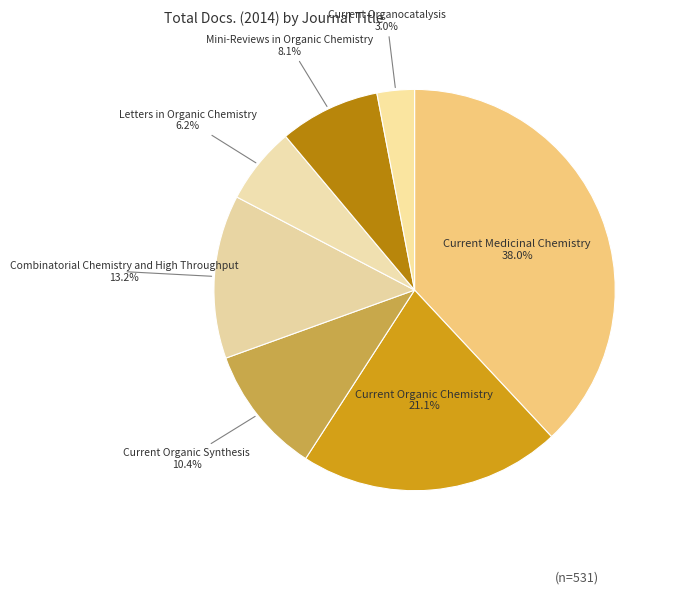

Which has a higher value, Combinatorial Chemistry and High Throughput or Mini-Reviews in Organic Chemistry?

Combinatorial Chemistry and High Throughput